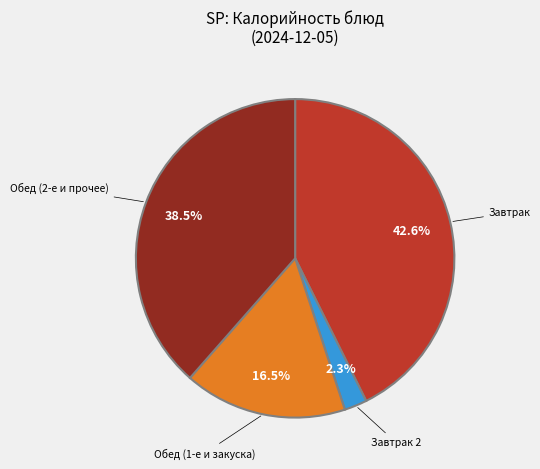

To the nearest percent, what is the difference between the largest and smallest slice percentages?

40%